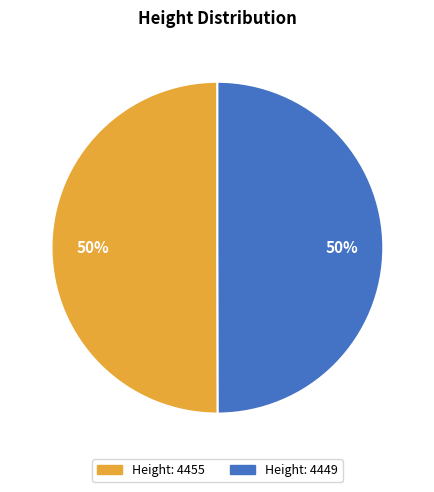

To the nearest percent, what is the average slice percentage?

50%